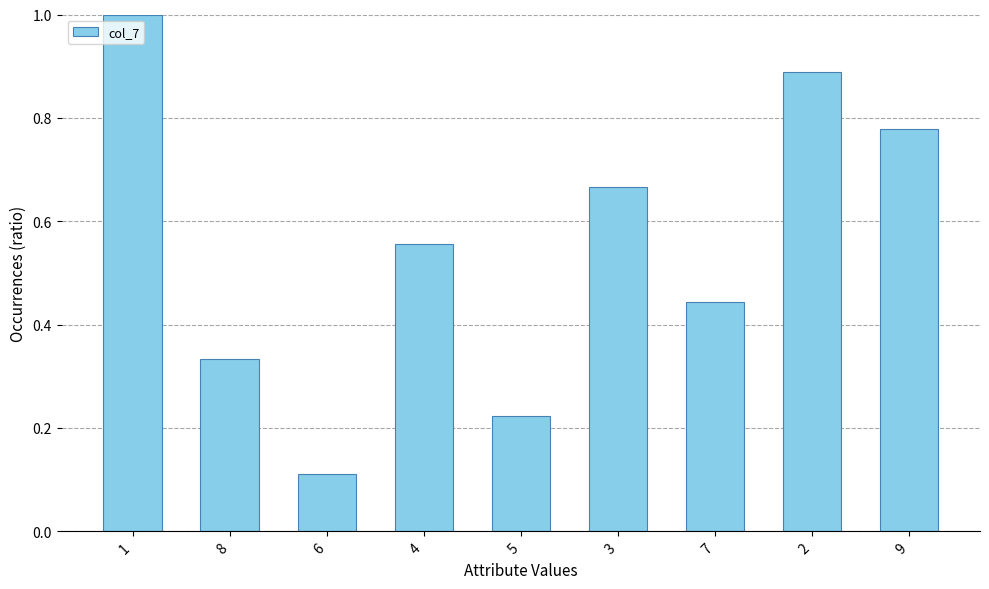

List the labels in order of value, largest first.

1, 2, 9, 3, 4, 7, 8, 5, 6